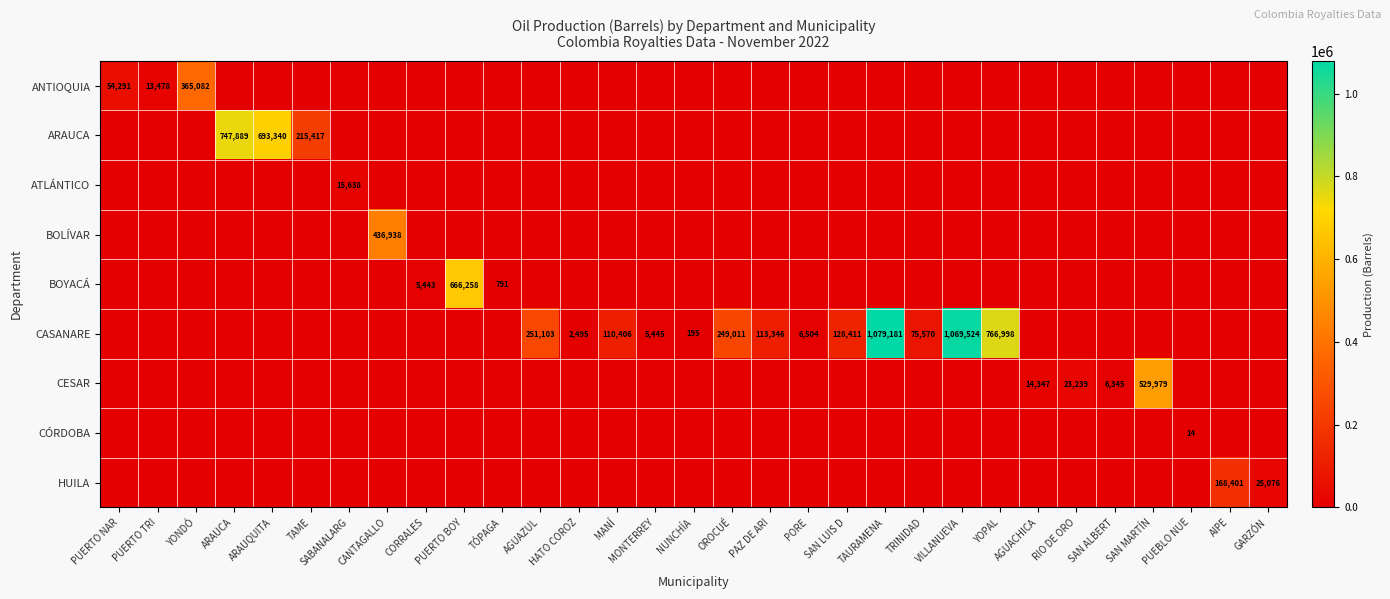

Which series changed the most between TÓPAGA and AGUACHICA?

CESAR